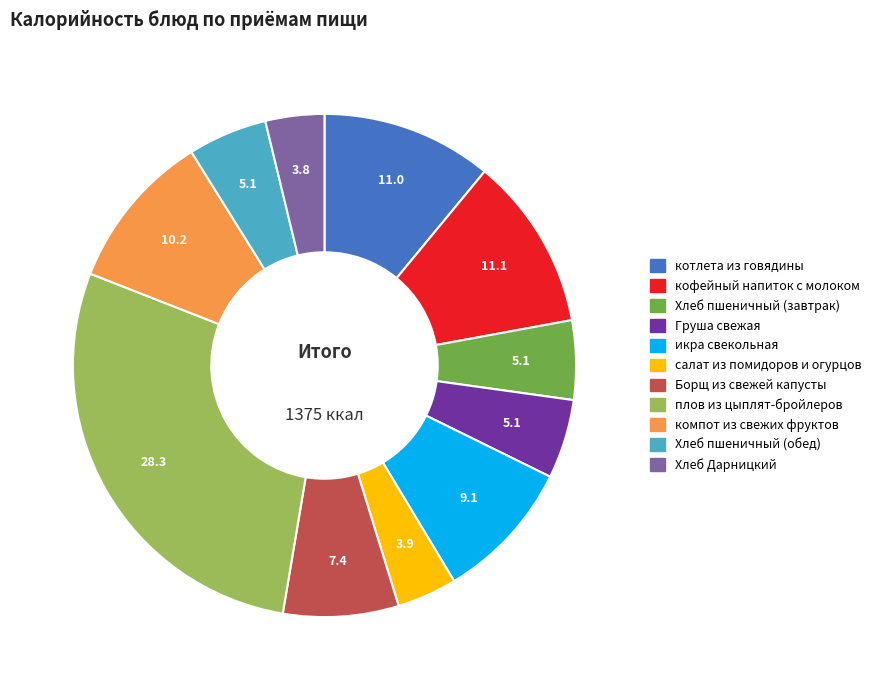

Between плов из цыплят-бройлеров and кофейный напиток с молоком, which is larger?

плов из цыплят-бройлеров